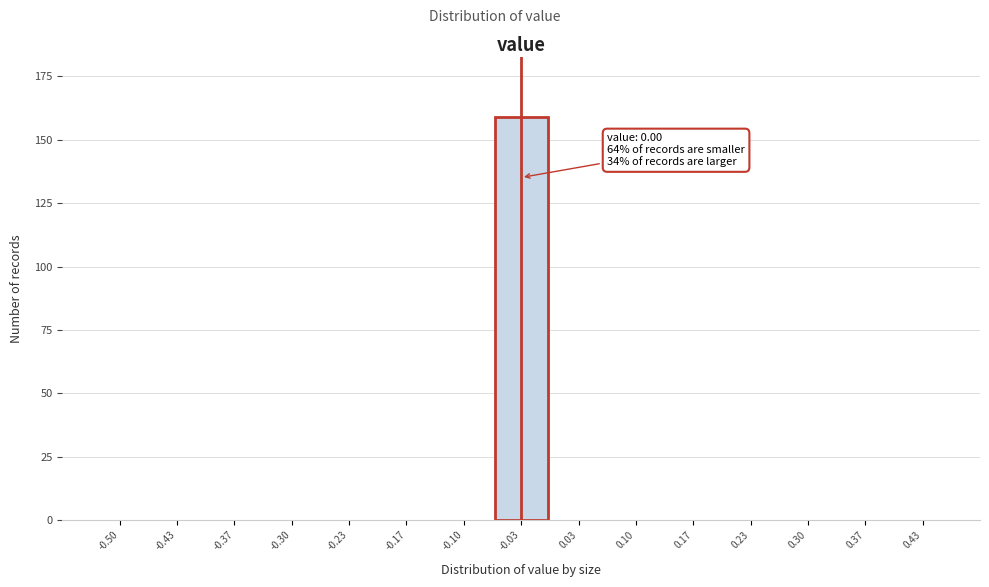

Reading right to left, list all the values displayed in this chart.

0.43=0	0.37=0	0.30=0	0.23=0	0.17=0	0.10=0	0.03=0	-0.03=159	-0.10=0	-0.17=0	-0.23=0	-0.30=0	-0.37=0	-0.43=0	-0.50=0